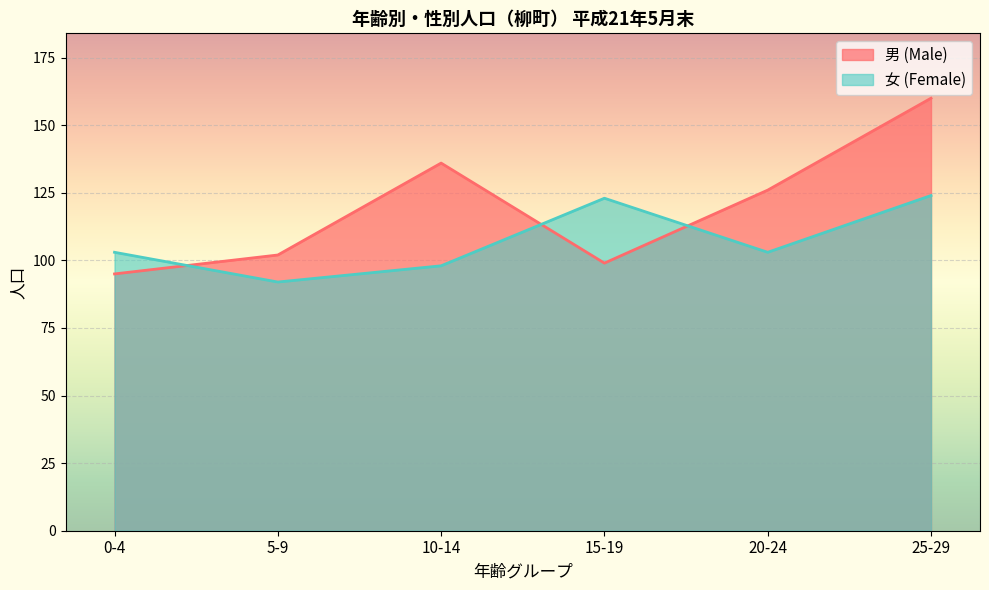

In 男 (Male), how many points are lower than both neighbors (excluding endpoints)?

1